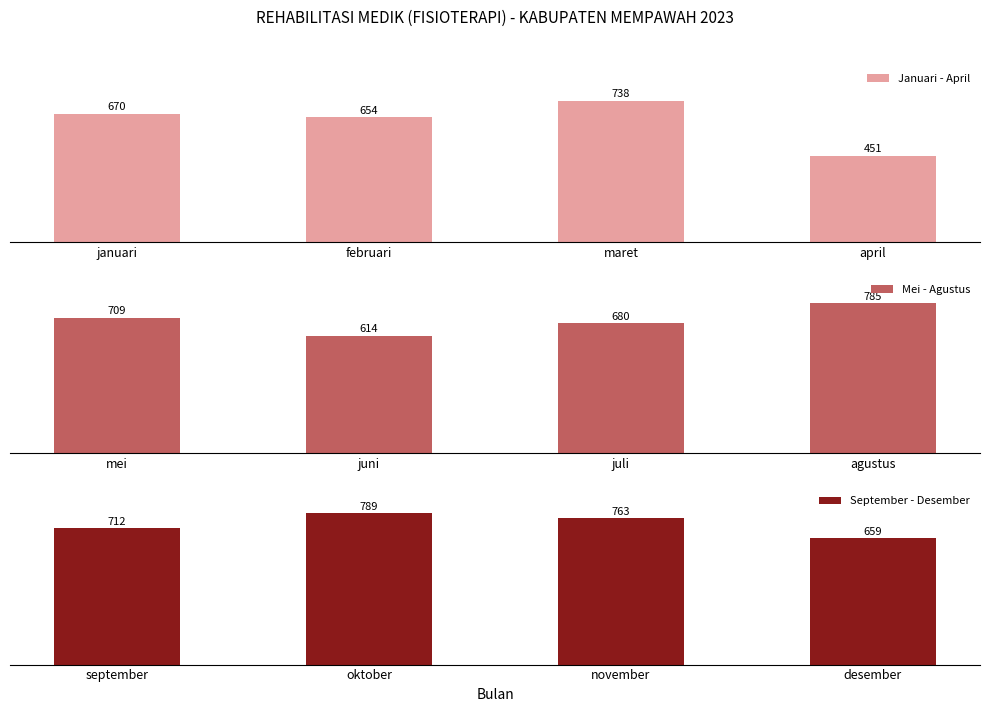

How many September - Desember values are between 712 and 789?

3